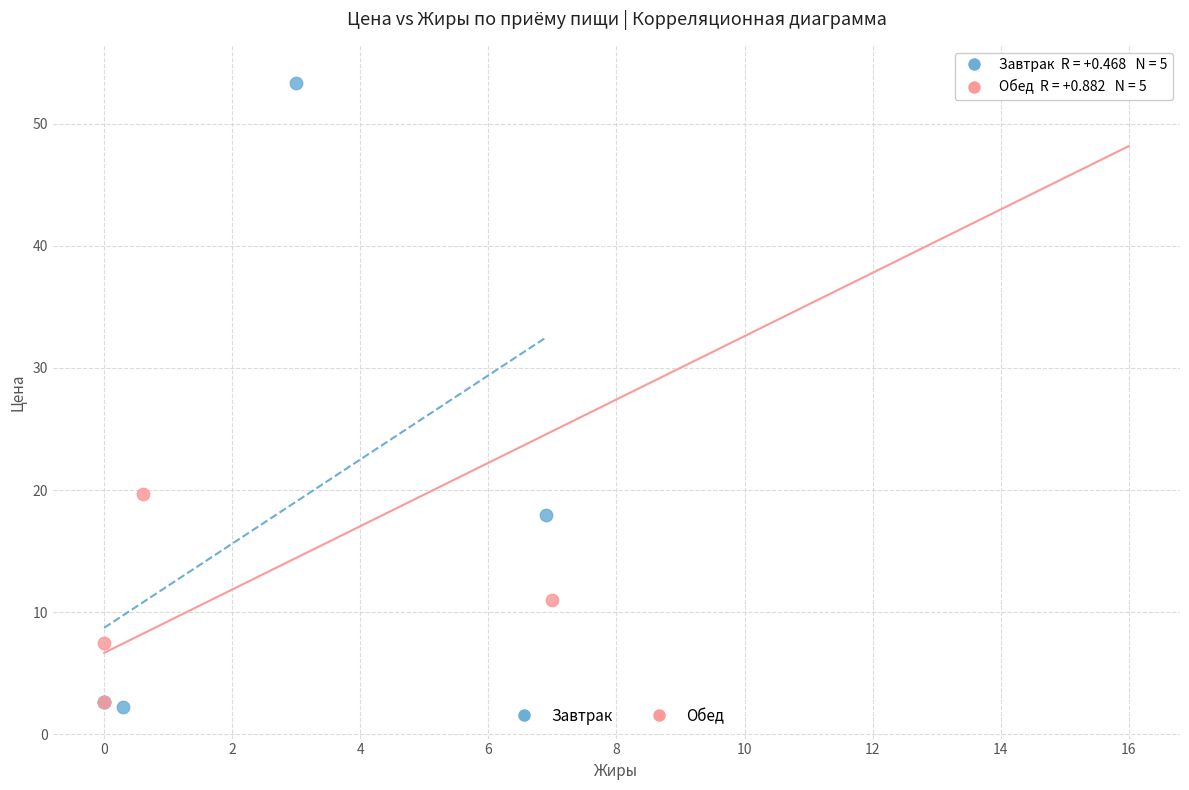

What are all the series names shown in the legend?

Завтрак, Обед